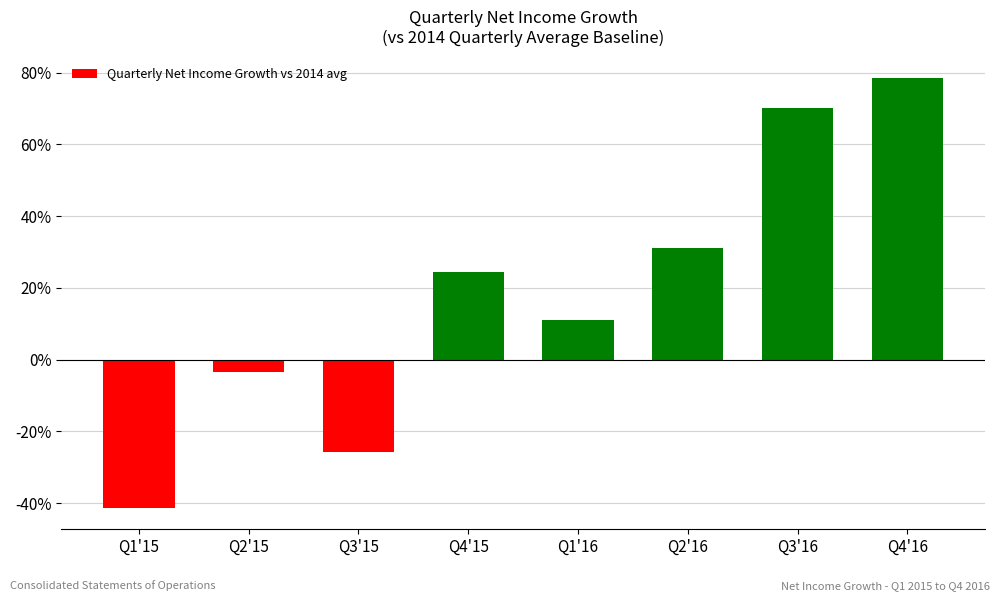

Are the bars horizontal?

No